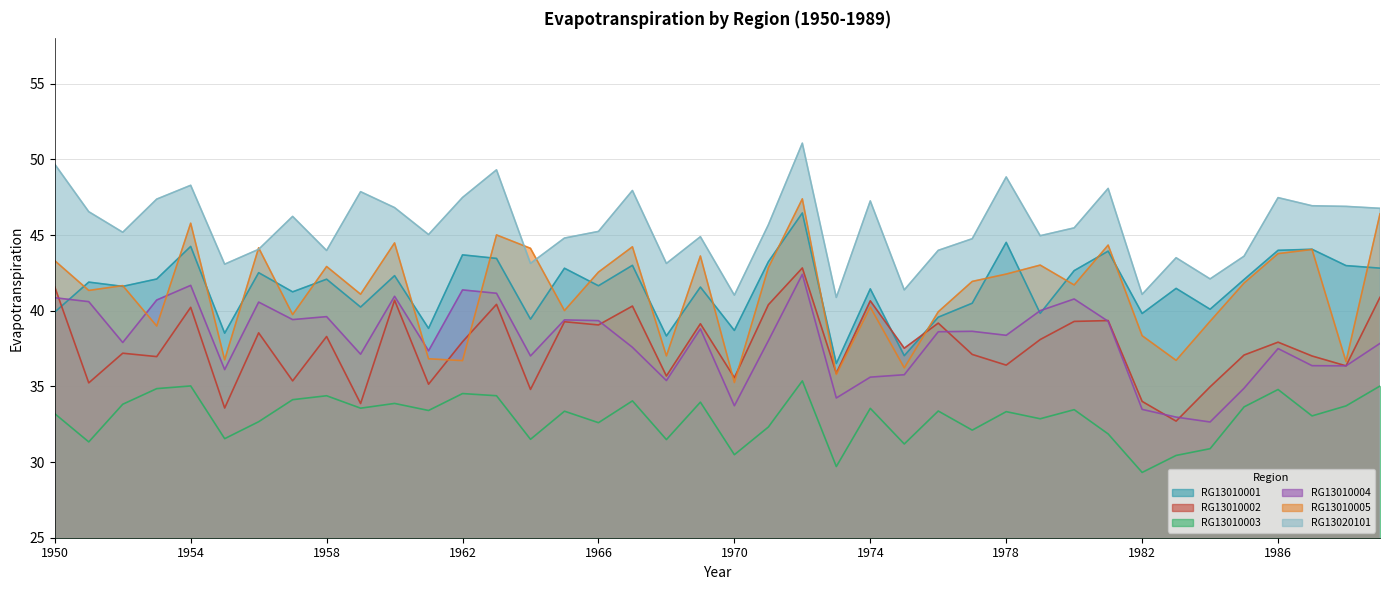

Where does the RG13020101 series first go above 45?

1950